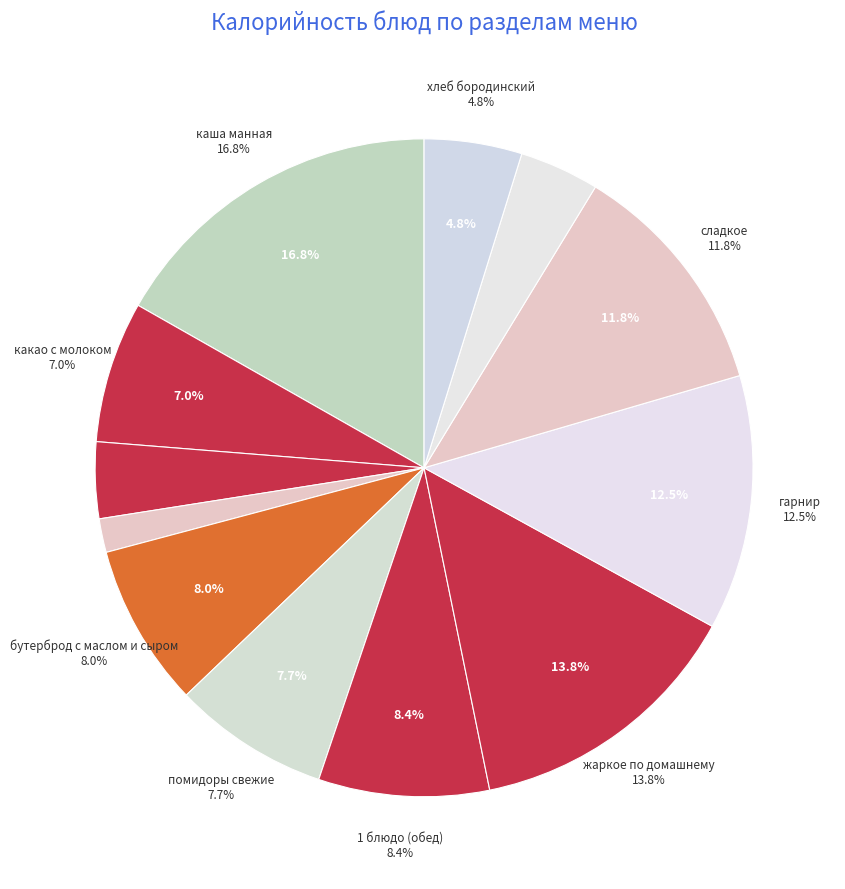

Combined, do 1 блюдо (обед) and хлеб пшеничный (обед) account for over 50%?

No